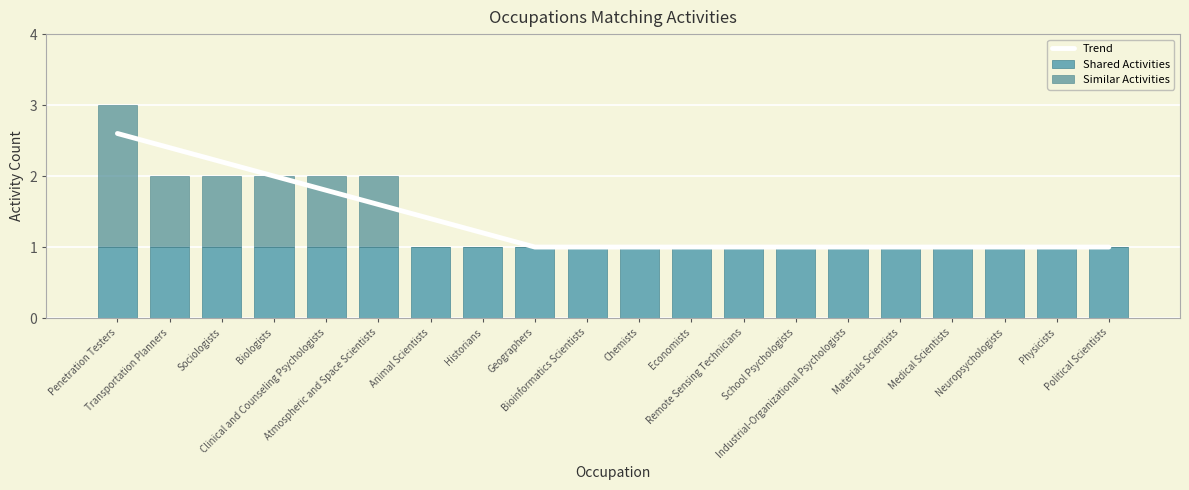

Between Atmospheric and Space Scientists and School Psychologists, which series saw the biggest shift?

Similar Activities